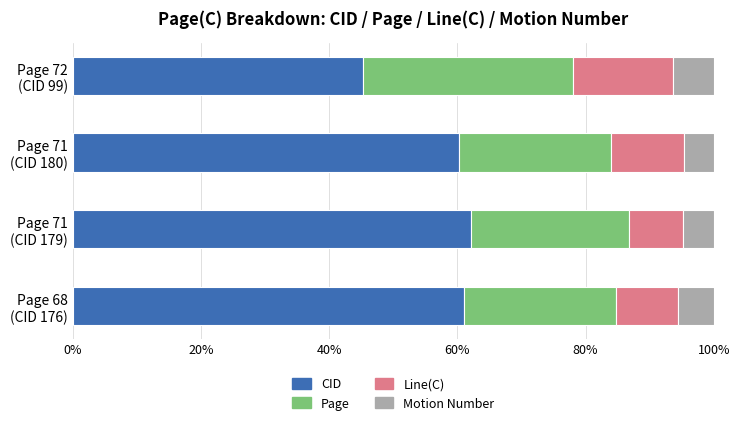

What is the lowest value of the CID series?

45.2